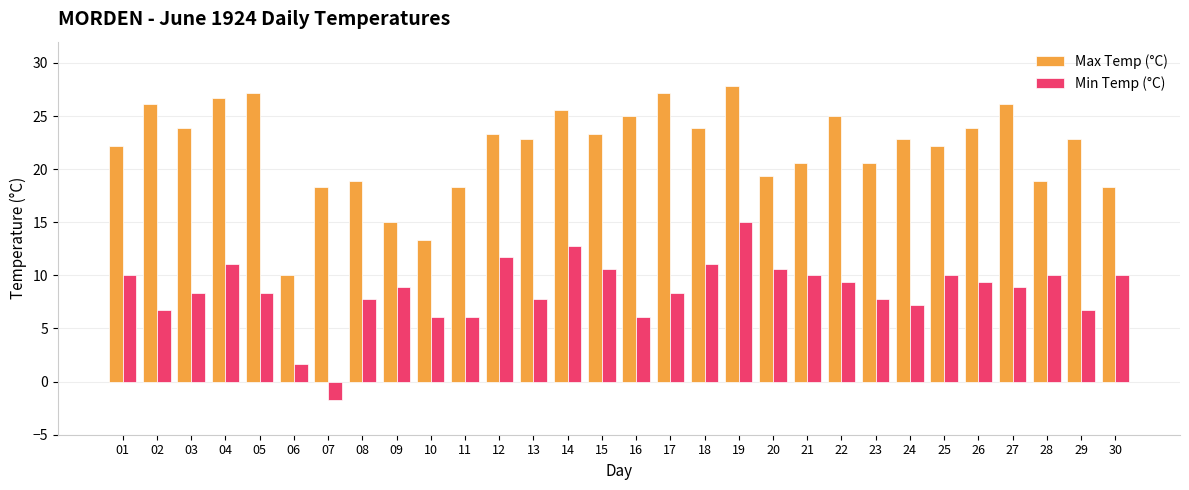

Reading right to left, transcribe all the data shown in this chart.

Max Temp (°C): 30=18.3	29=22.8	28=18.9	27=26.1	26=23.9	25=22.2	24=22.8	23=20.6	22=25.0	21=20.6	20=19.4	19=27.8	18=23.9	17=27.2	16=25.0	15=23.3	14=25.6	13=22.8	12=23.3	11=18.3	10=13.3	09=15.0	08=18.9	07=18.3	06=10.0	05=27.2	04=26.7	03=23.9	02=26.1	01=22.2
Min Temp (°C): 30=10.0	29=6.7	28=10.0	27=8.9	26=9.4	25=10.0	24=7.2	23=7.8	22=9.4	21=10.0	20=10.6	19=15.0	18=11.1	17=8.3	16=6.1	15=10.6	14=12.8	13=7.8	12=11.7	11=6.1	10=6.1	09=8.9	08=7.8	07=-1.7	06=1.7	05=8.3	04=11.1	03=8.3	02=6.7	01=10.0